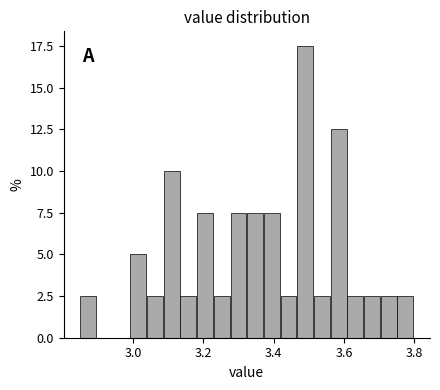

Around what value on the x-axis is the tallest bar? Give the approximate position of its centre, as read against the axis.

3.50